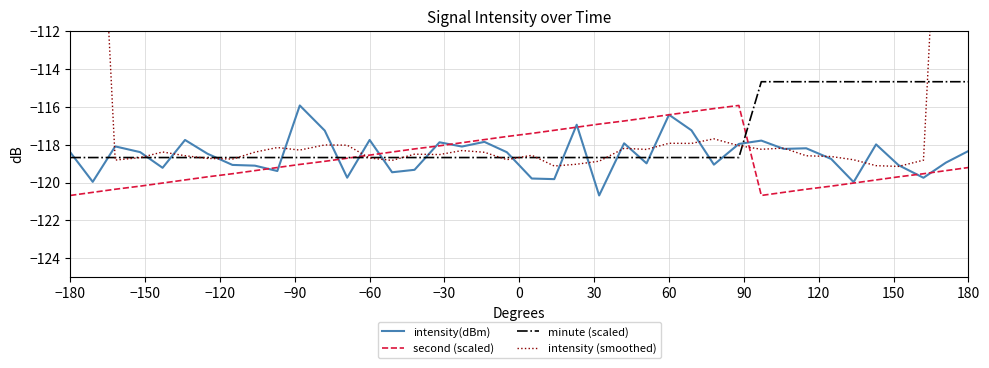

What is the average value of the intensity(dBm) series?

-118.5